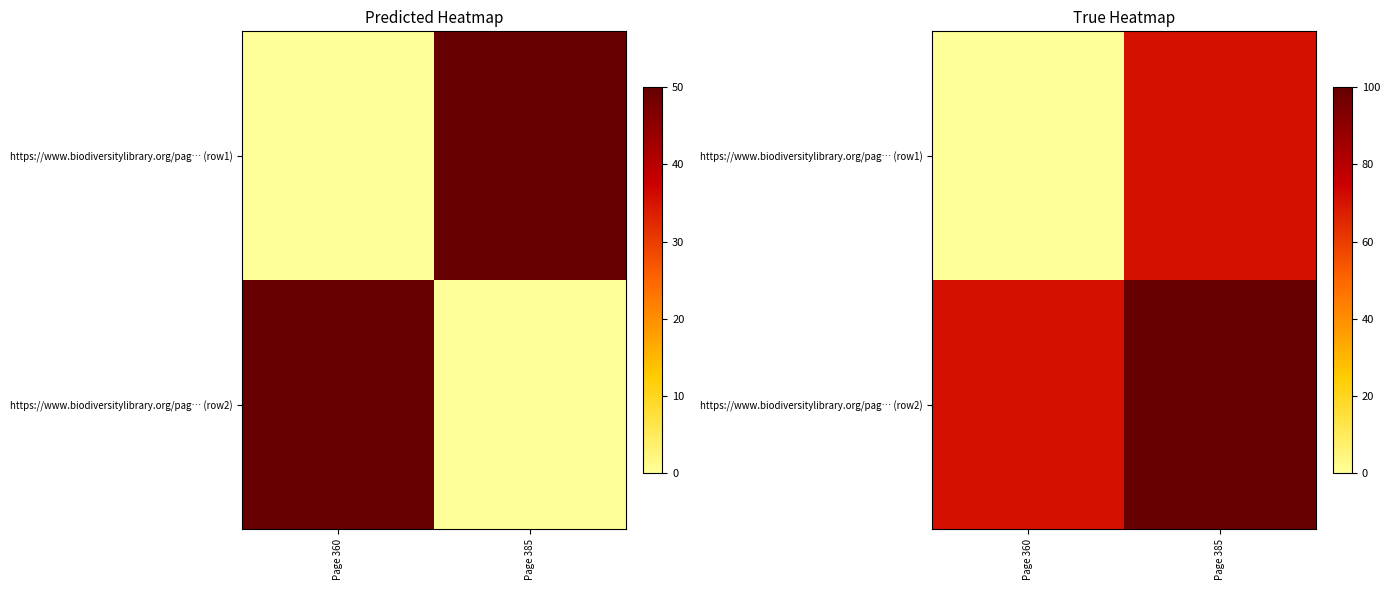

At which category is the sum across all series the highest?

Page 385